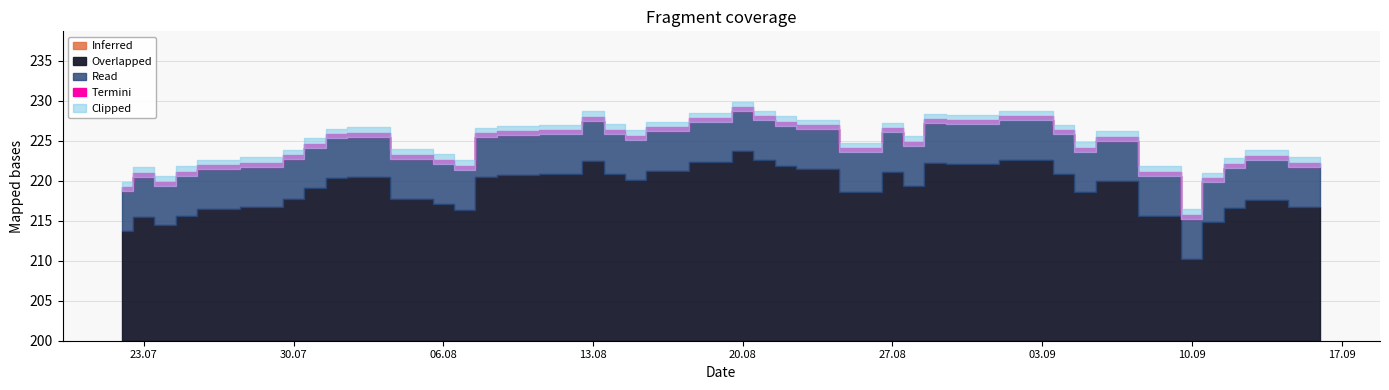

What is the label of the 33rd point from the right?

31.07.2019